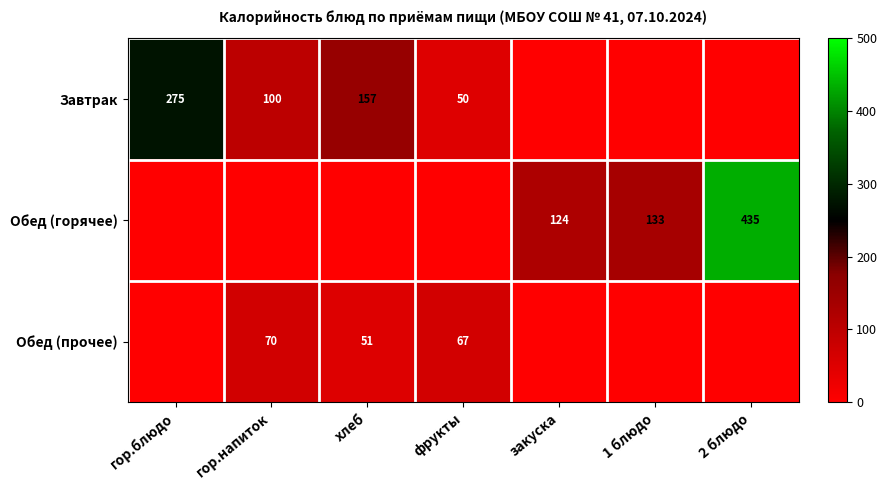

True or false: Завтрак has a value of 50 at фрукты.

True